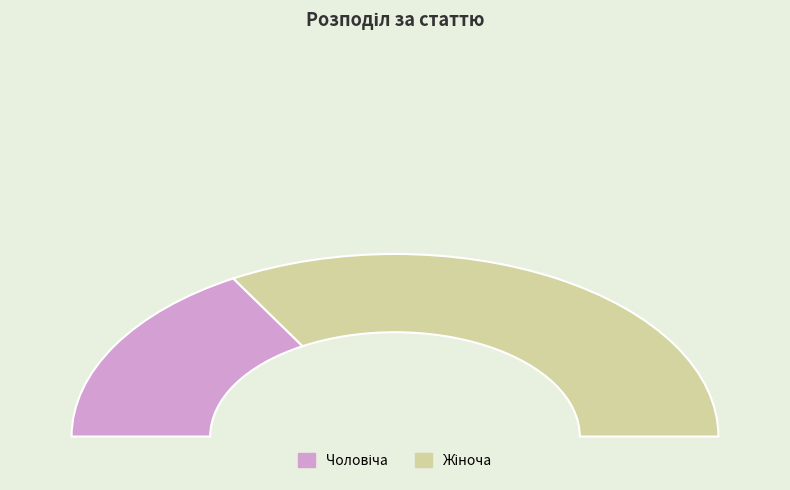

The Чоловіча slice represents 48% of the pie. True or false?

False